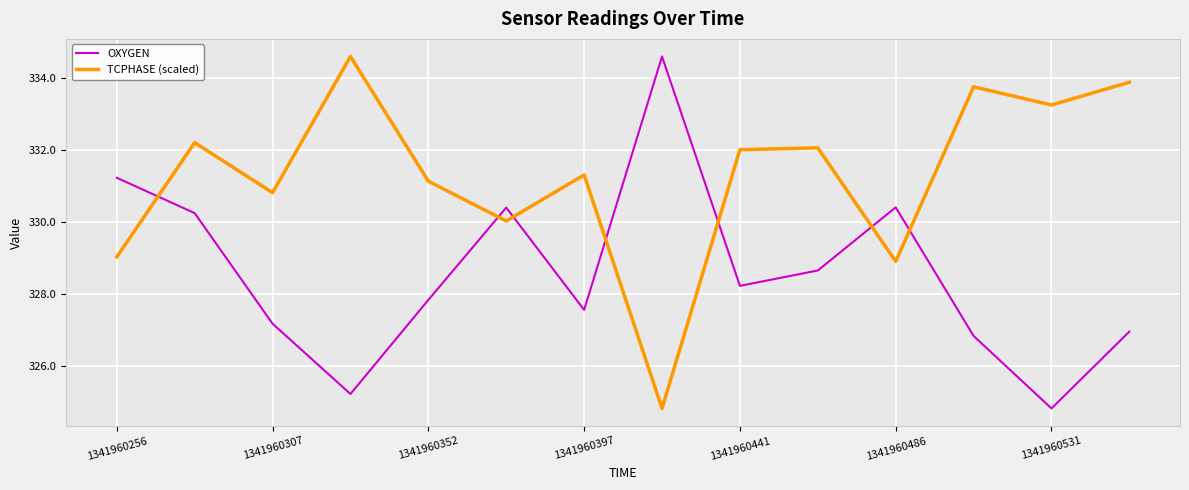

What is the minimum value shown in the chart?

324.8